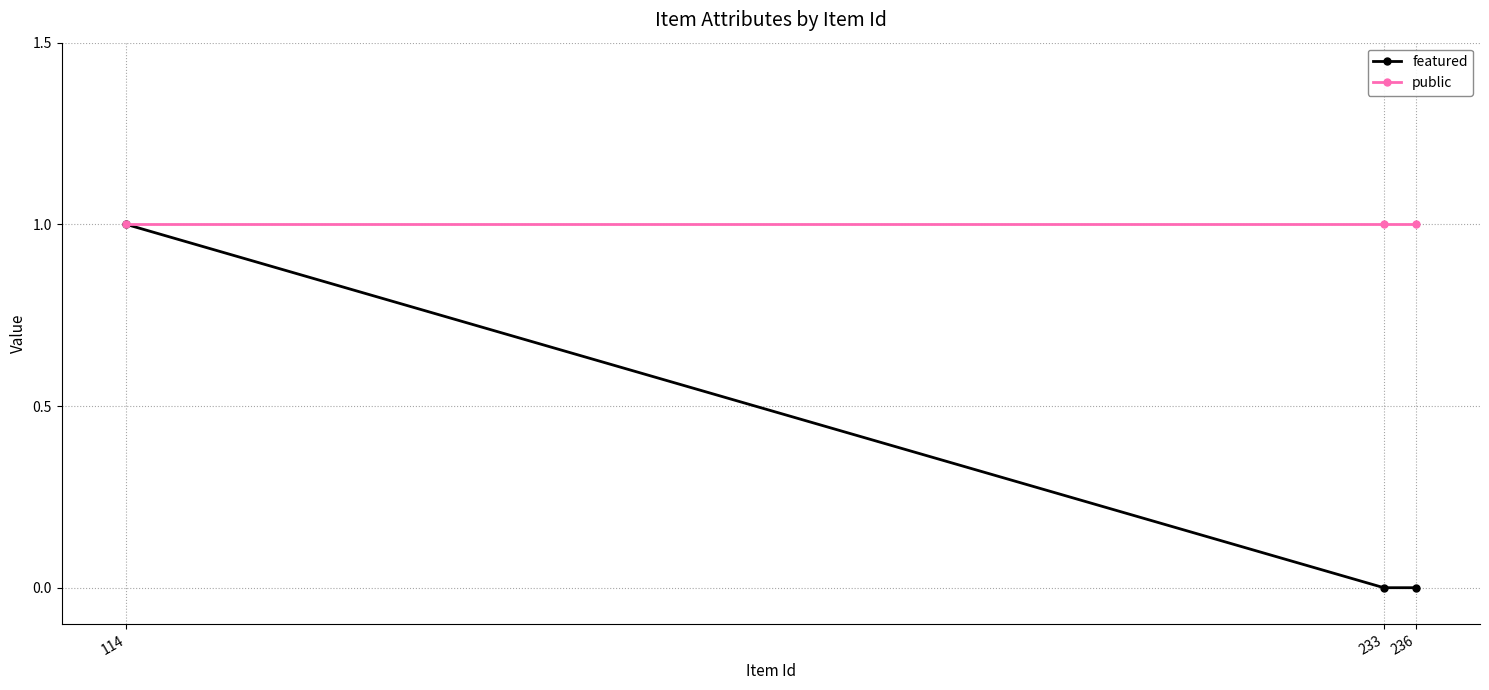

What is the value of the featured point at the 1st from the left?

1